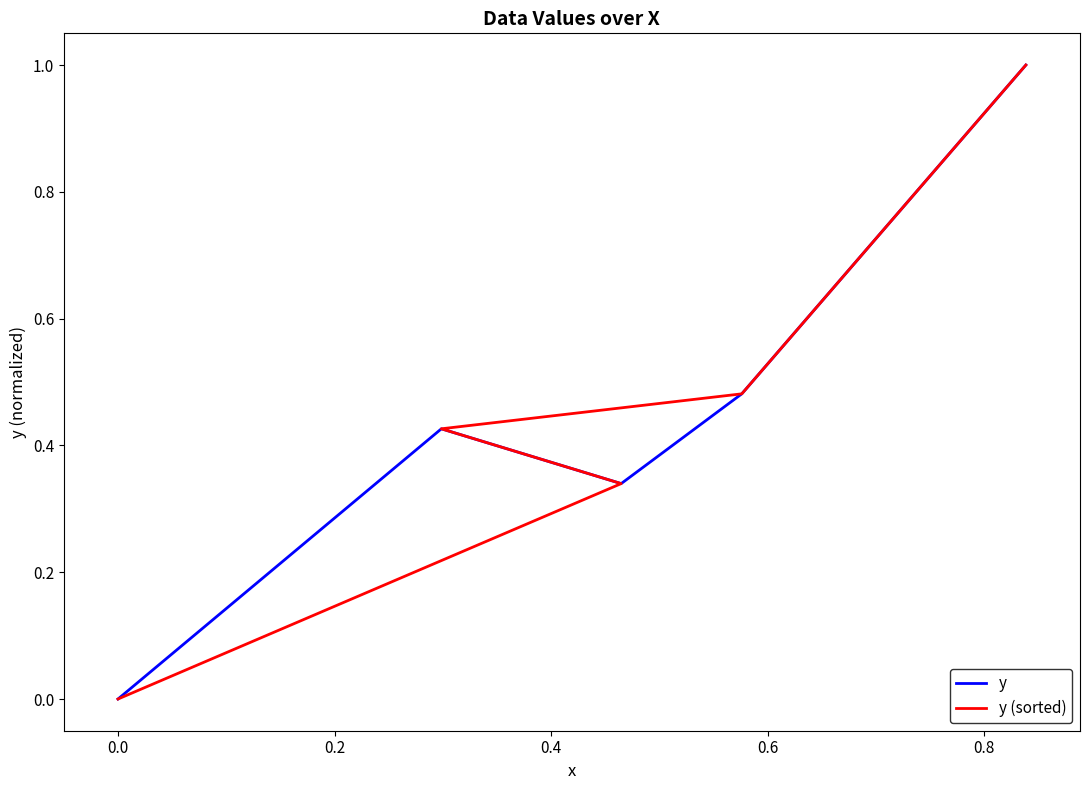

What is the sum of the y (sorted) values at −0.2 and 0.6?

1.0